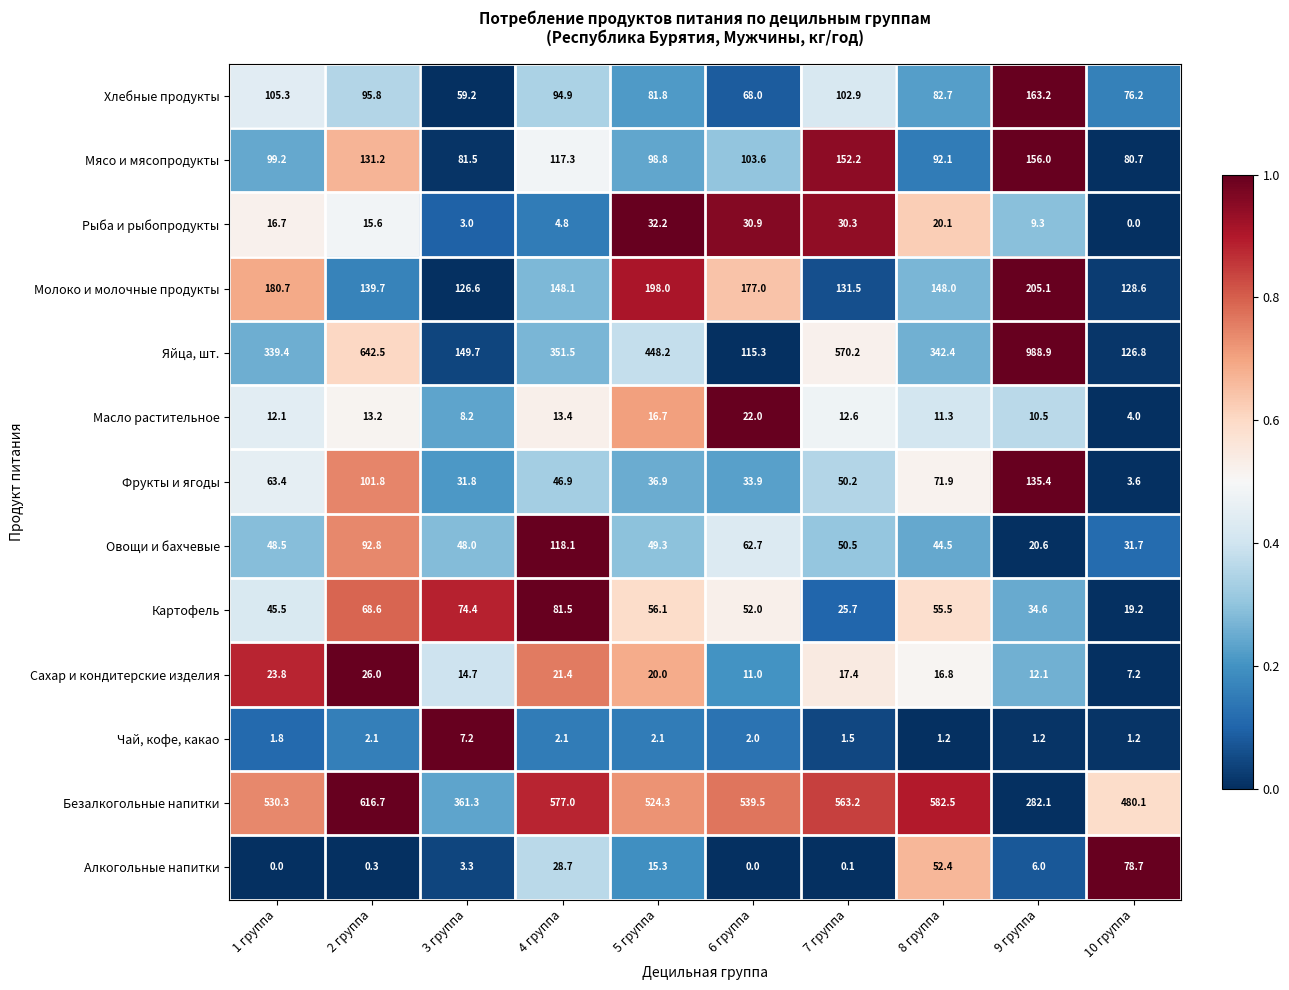

The value of Фрукты и ягоды at 10 группа is 1.3. True or false?

False